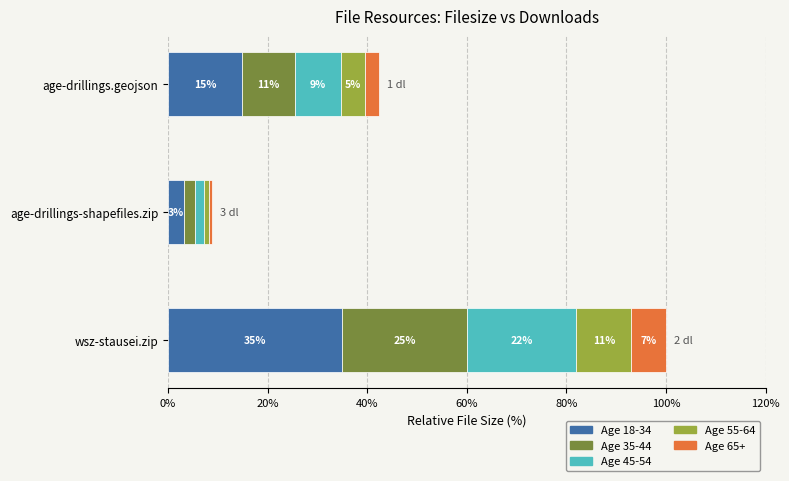

How many distinct data groups are displayed?

5